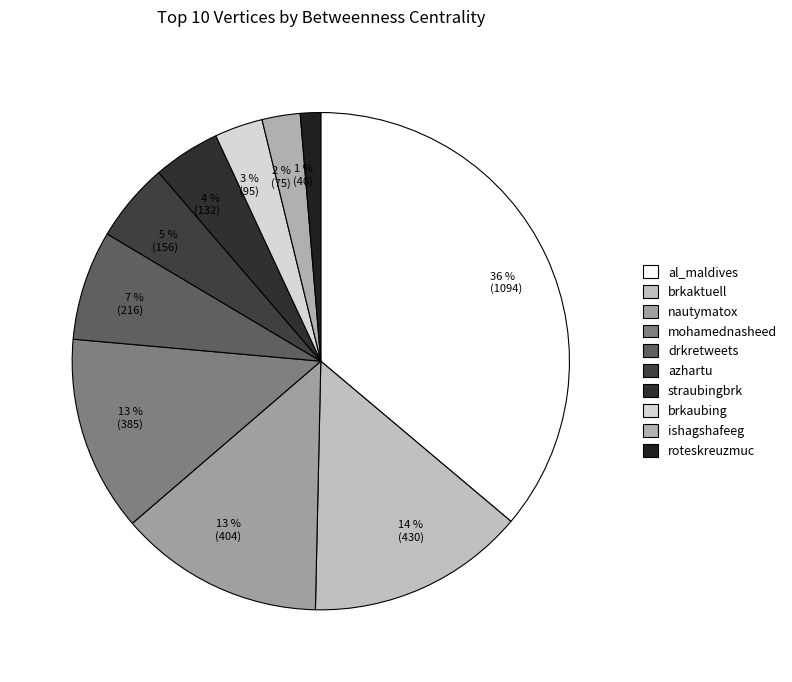

How many segments does this pie chart have?

10